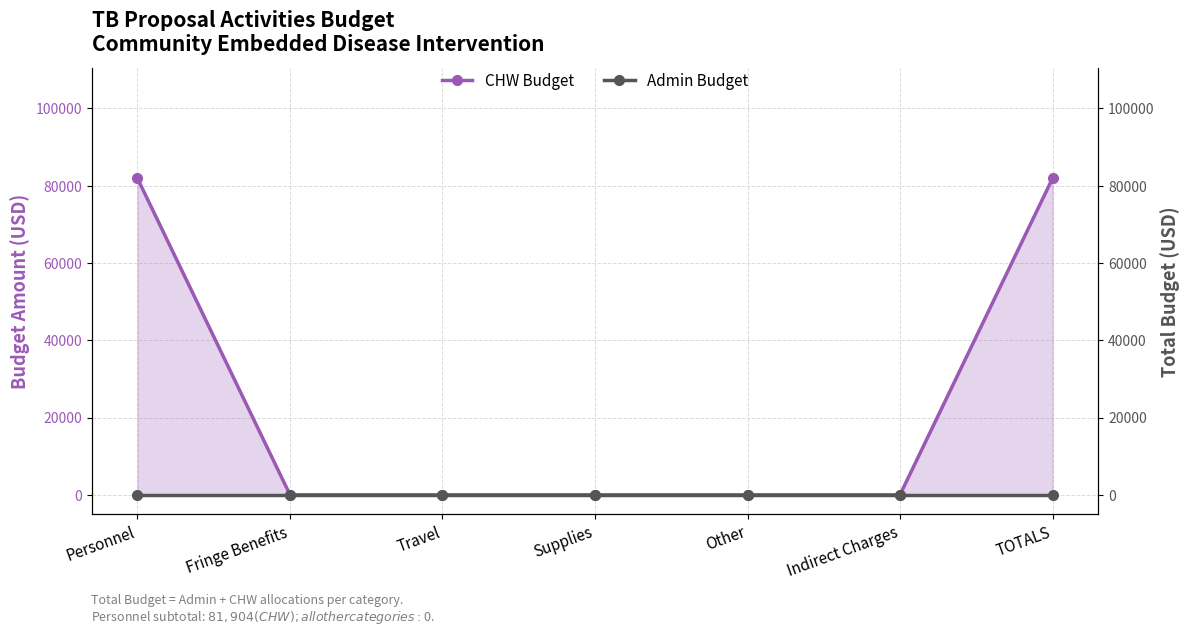

At which label is Admin Budget closest to 0?

Personnel